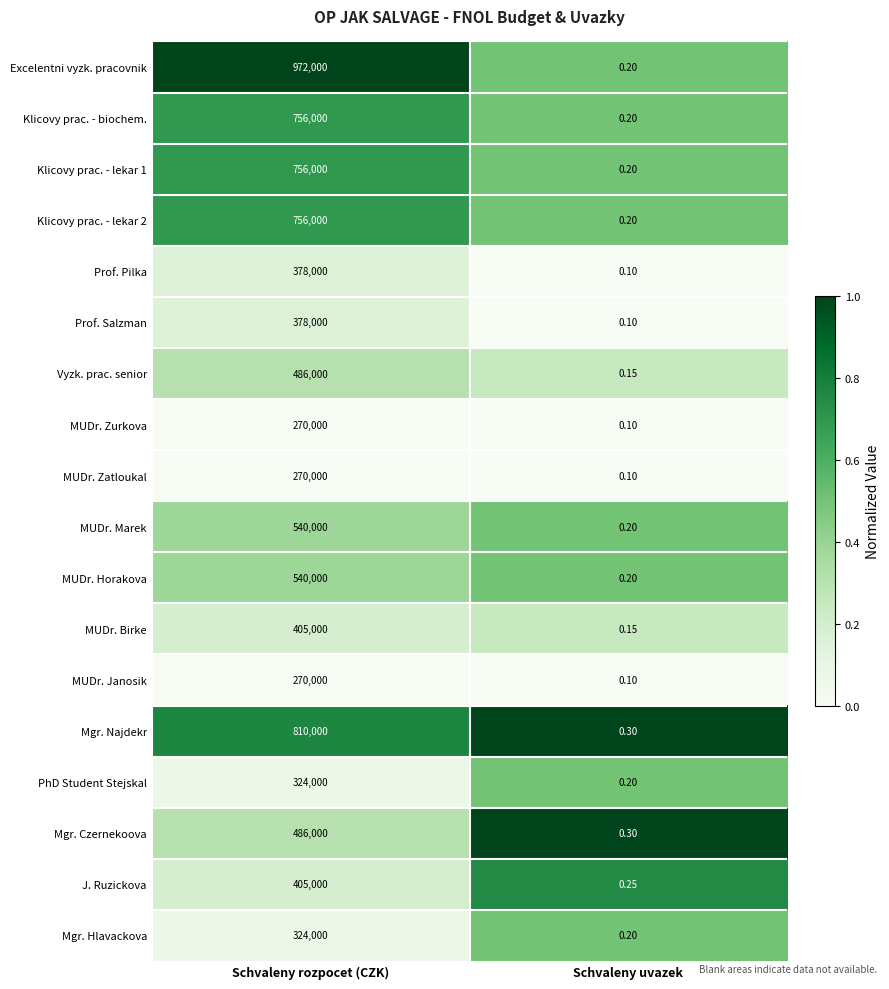

Where is J. Ruzickova nearest to the value 202500?

Schvaleny uvazek